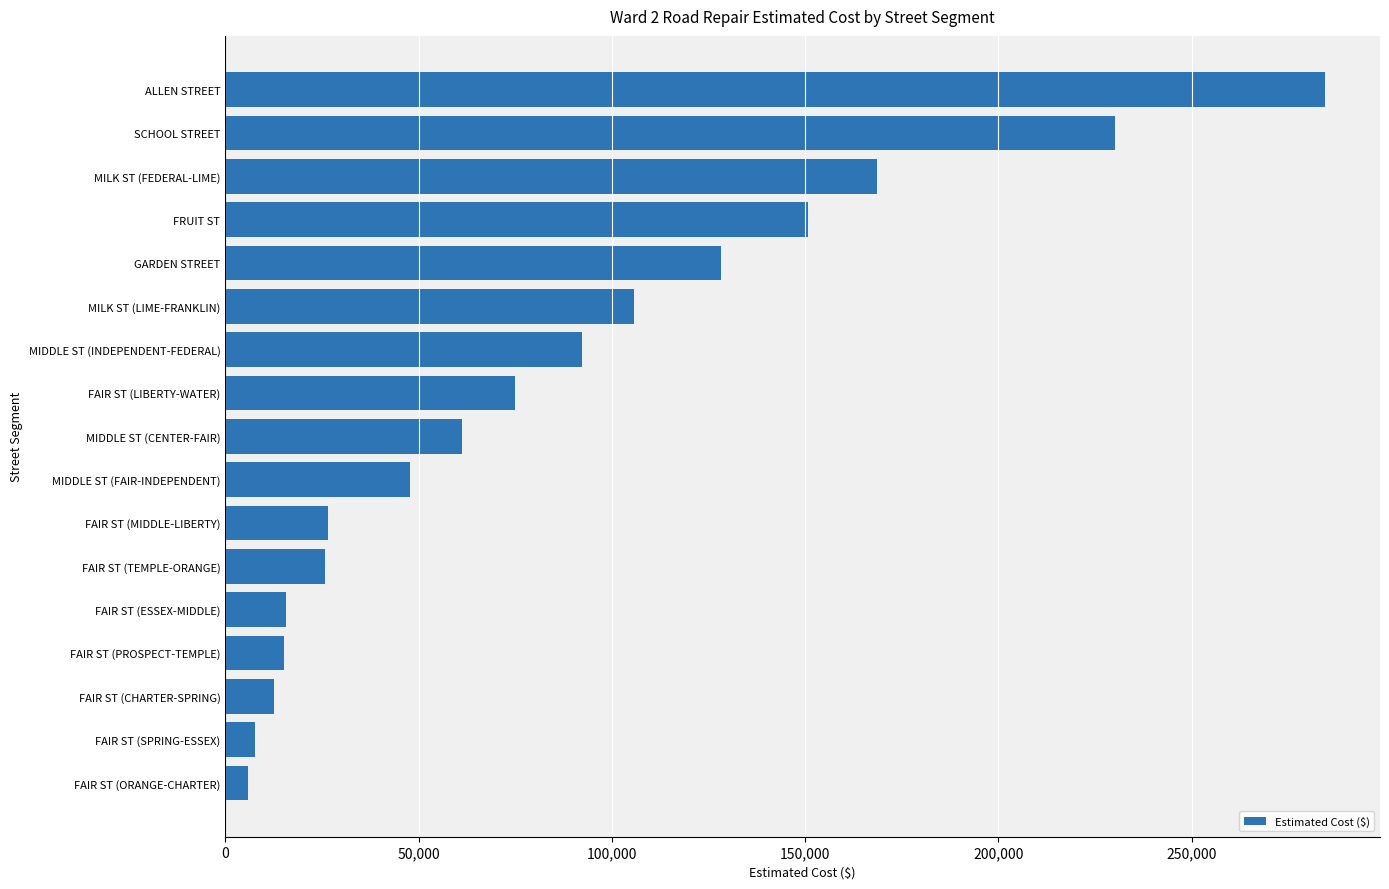

What is the maximum value shown in the chart?

284496.4